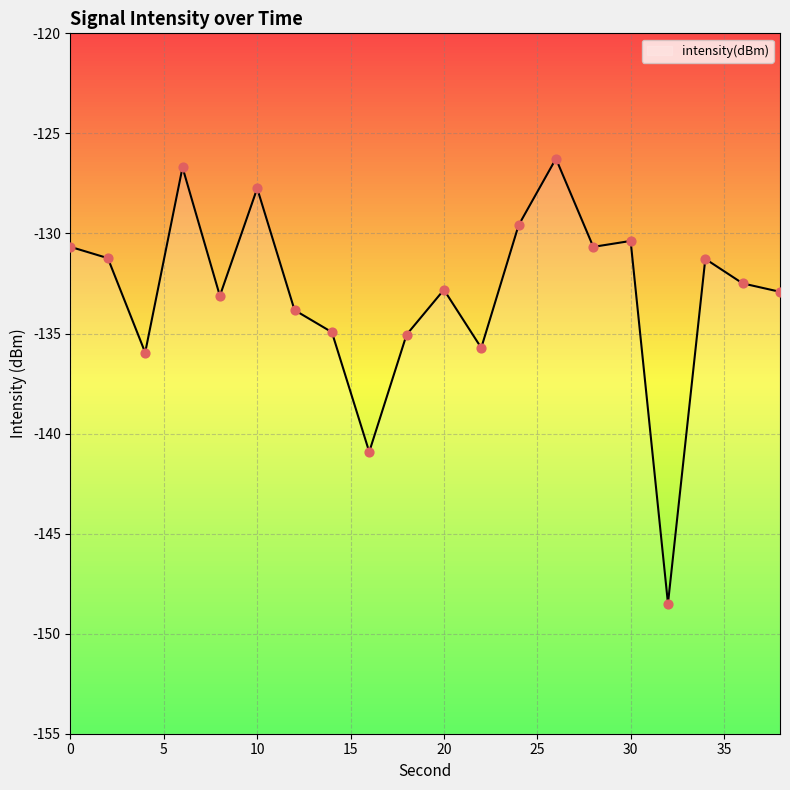

What is the change in value from 22 to 30?

+5.3